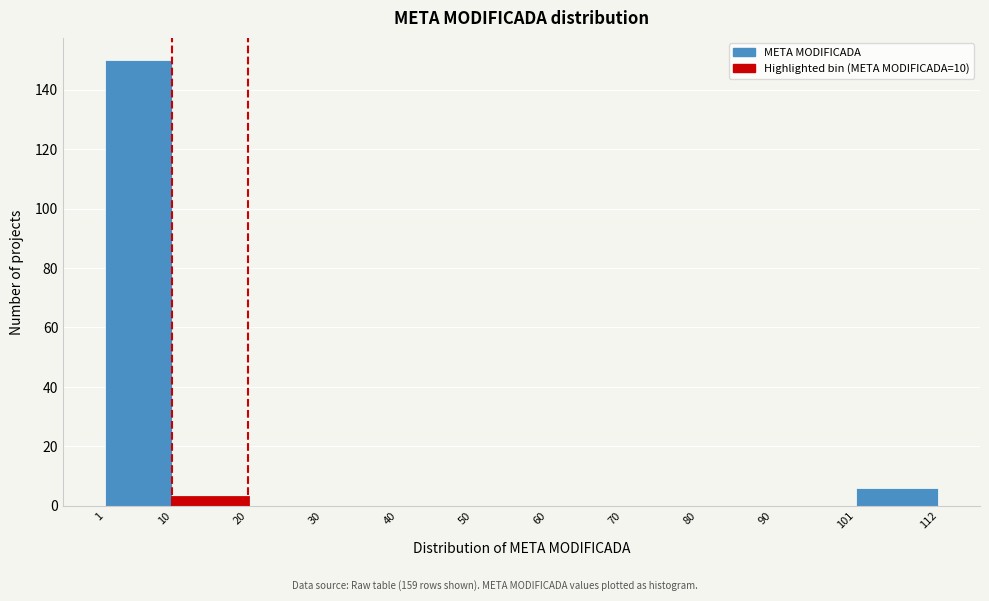

Reading left to right, list every bar in this chart as the range it spans on the x-axis followed by its height. The values are not printed on the chart, so give them approximately, as read against the axis.

1 to 10: 150
10 to 20: 4
20 to 30: 0
30 to 40: 0
40 to 50: 0
50 to 60: 0
60 to 70: 0
70 to 80: 0
80 to 90: 0
90 to 101: 0
101 to 112: 6